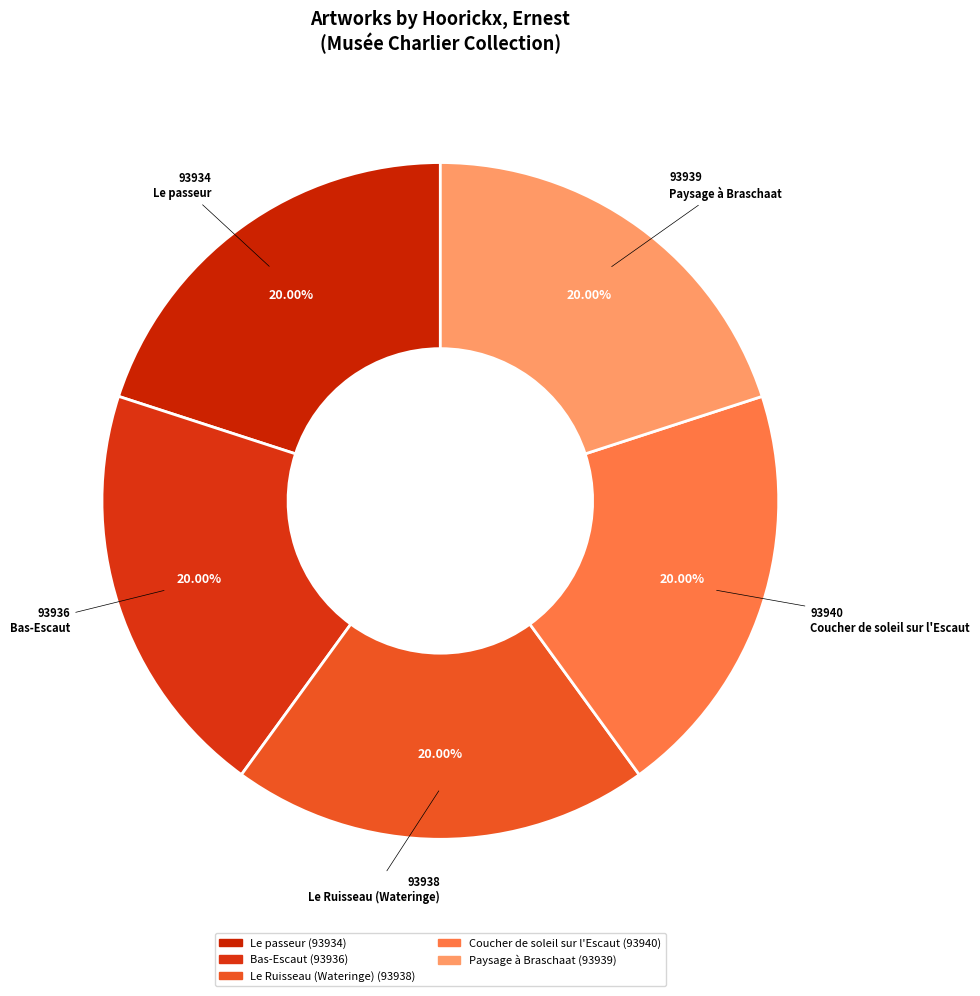

To the nearest percent, what percentage of the pie is Bas-Escaut?

20%